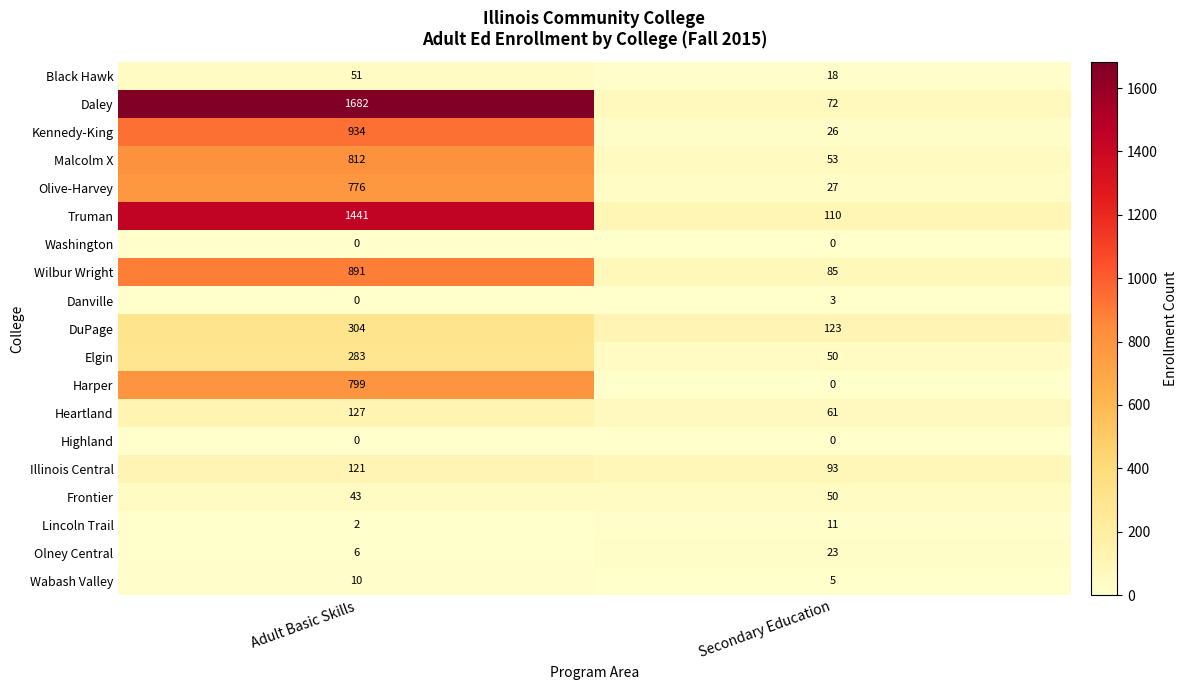

How many categories are shown in the chart?

2